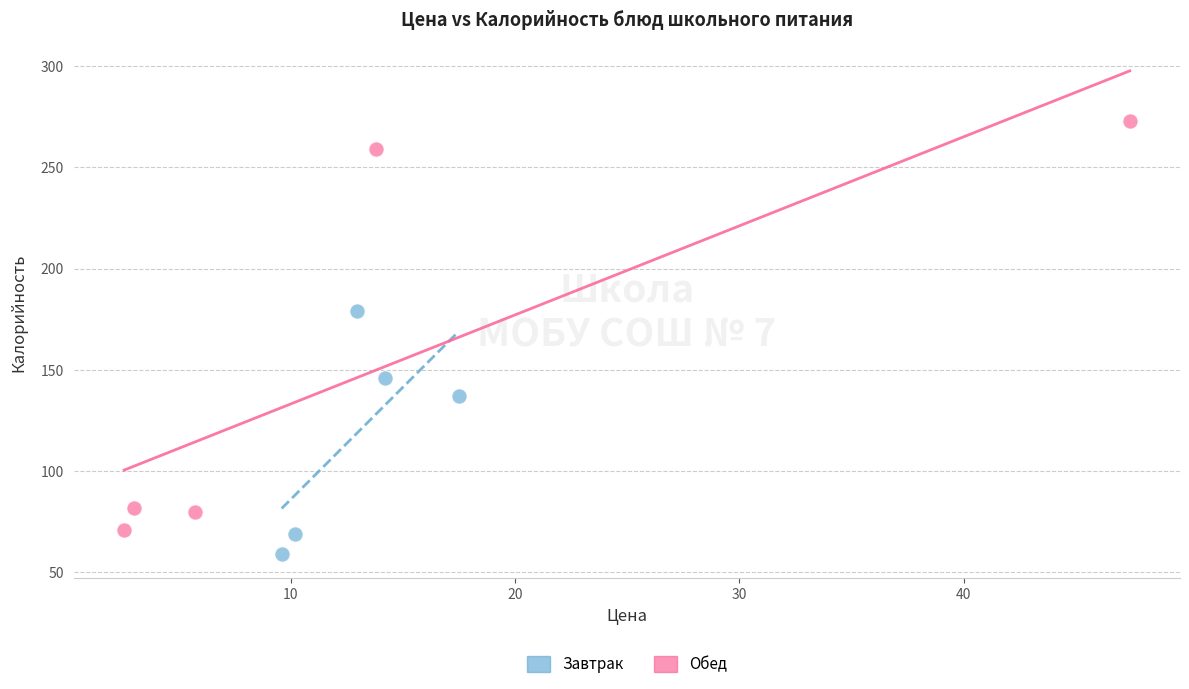

Which series has the widest spread of Y values?

Обед